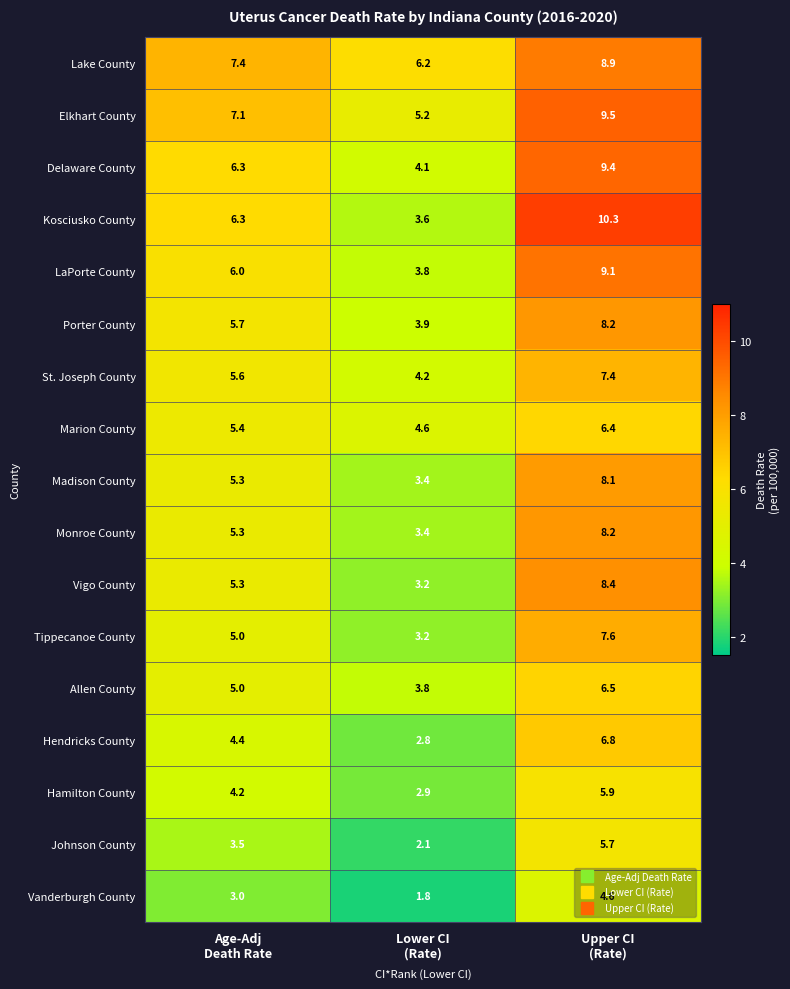

Which series has the widest spread of values?

Kosciusko County